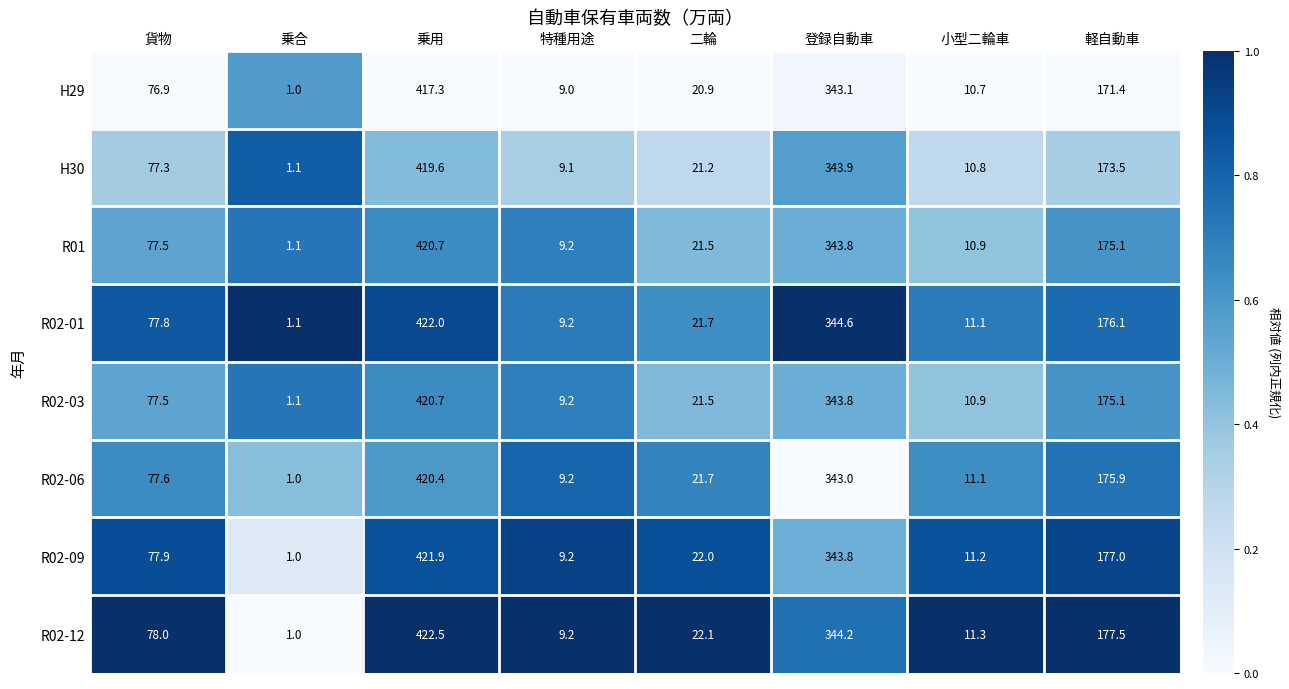

Which category has the highest value across all series?

乗用